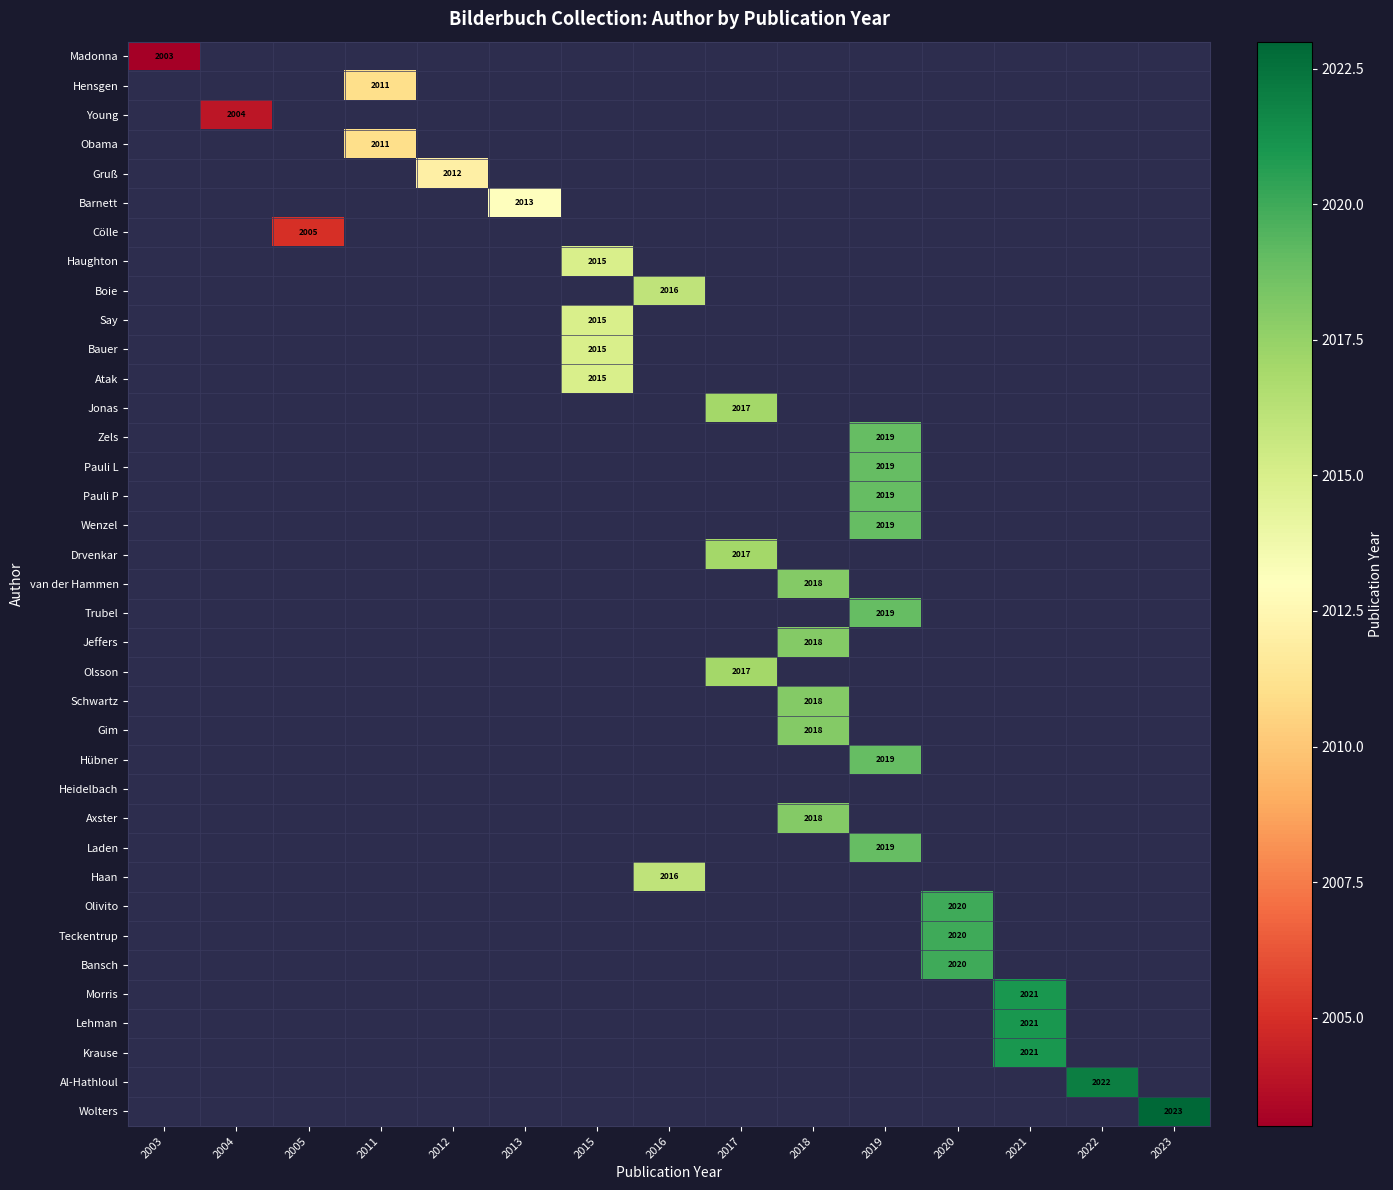

Count the number of data series in this chart.

37